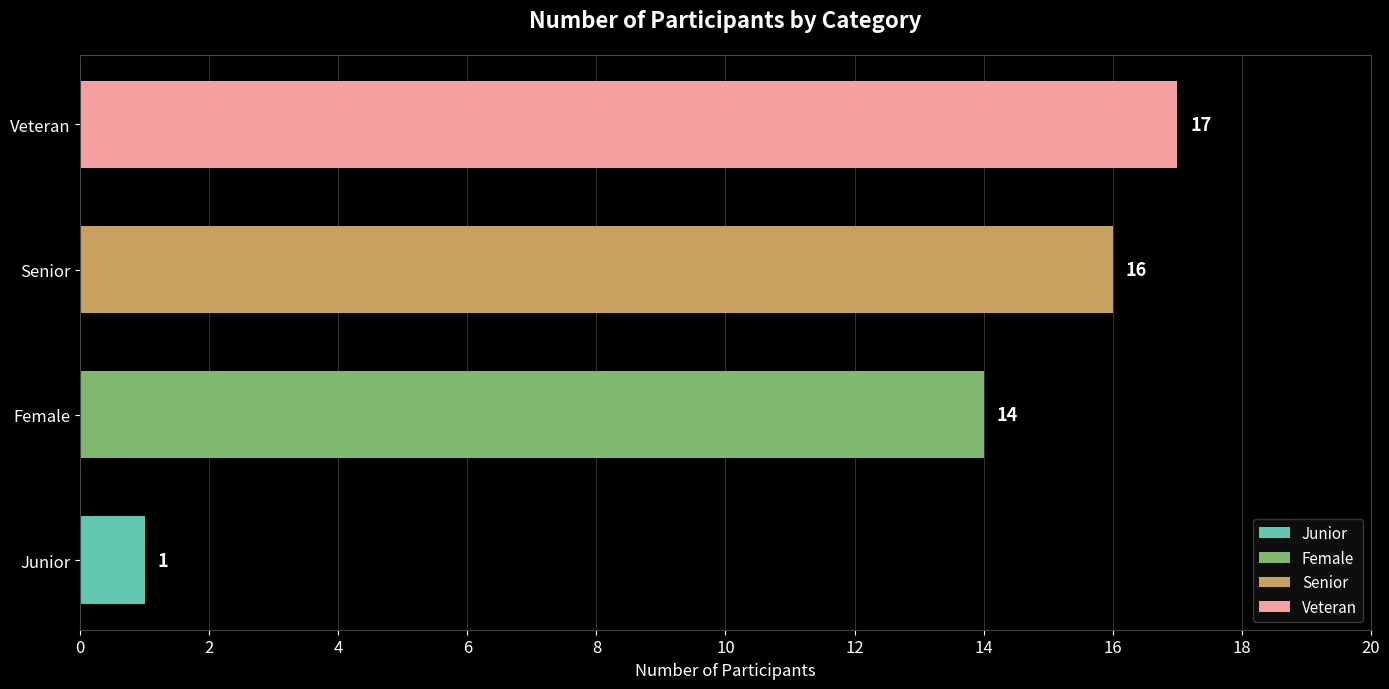

True or false: the data shows 21 at Female.

False